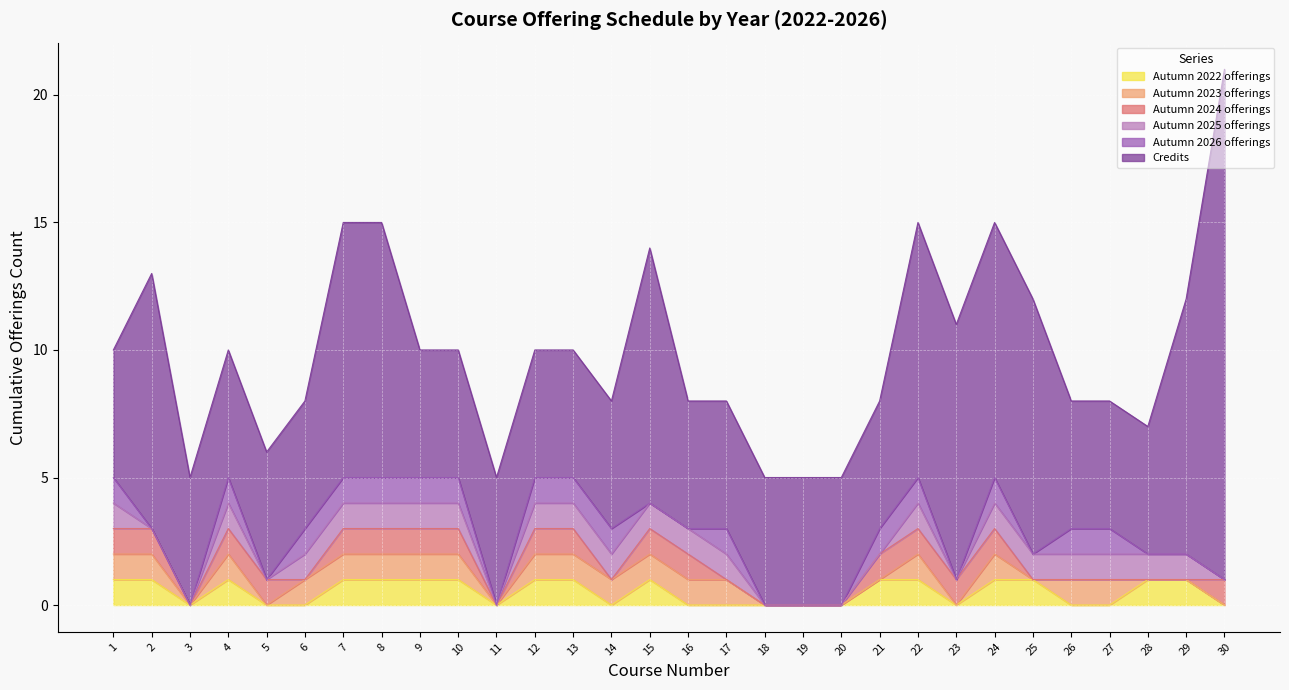

Reading right to left, what are all the values shown in this chart?

Credits: 30=20	29=10	28=5	27=5	26=5	25=10	24=10	23=10	22=10	21=5	20=5	19=5	18=5	17=5	16=5	15=10	14=5	13=5	12=5	11=5	10=5	9=5	8=10	7=10	6=5	5=5	4=5	3=5	2=10	1=5
Autumn 2022 offerings: 30=0	29=1	28=1	27=0	26=0	25=1	24=1	23=0	22=1	21=1	20=0	19=0	18=0	17=0	16=0	15=1	14=0	13=1	12=1	11=0	10=1	9=1	8=1	7=1	6=0	5=0	4=1	3=0	2=1	1=1
Autumn 2023 offerings: 30=0	29=0	28=0	27=1	26=1	25=0	24=1	23=0	22=1	21=0	20=0	19=0	18=0	17=1	16=1	15=1	14=1	13=1	12=1	11=0	10=1	9=1	8=1	7=1	6=1	5=0	4=1	3=0	2=1	1=1
Autumn 2024 offerings: 30=1	29=0	28=0	27=0	26=0	25=0	24=1	23=1	22=1	21=1	20=0	19=0	18=0	17=0	16=1	15=1	14=0	13=1	12=1	11=0	10=1	9=1	8=1	7=1	6=0	5=1	4=1	3=0	2=1	1=1
Autumn 2025 offerings: 30=0	29=1	28=1	27=1	26=1	25=1	24=1	23=0	22=1	21=0	20=0	19=0	18=0	17=1	16=1	15=1	14=1	13=1	12=1	11=0	10=1	9=1	8=1	7=1	6=1	5=0	4=1	3=0	2=0	1=1
Autumn 2026 offerings: 30=0	29=0	28=0	27=1	26=1	25=0	24=1	23=0	22=1	21=1	20=0	19=0	18=0	17=1	16=0	15=0	14=1	13=1	12=1	11=0	10=1	9=1	8=1	7=1	6=1	5=0	4=1	3=0	2=0	1=1